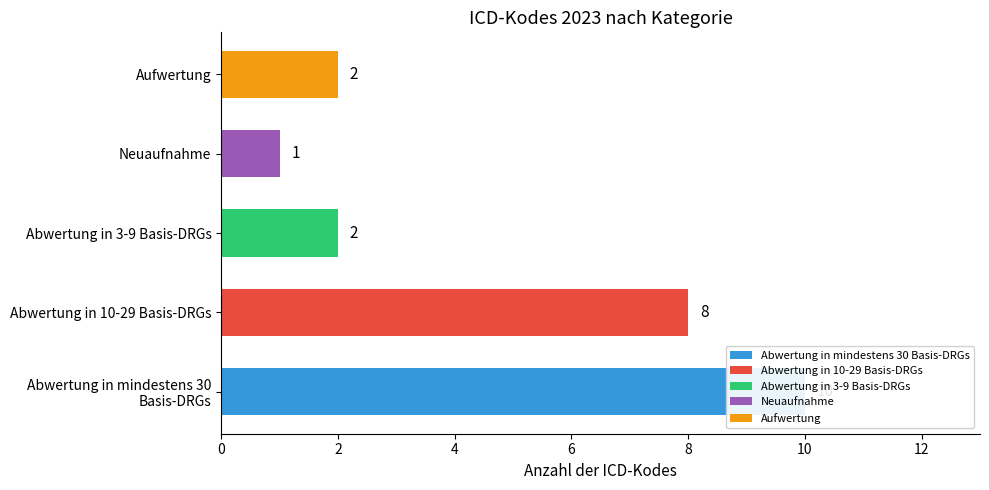

How many values are between 2 and 8?

3